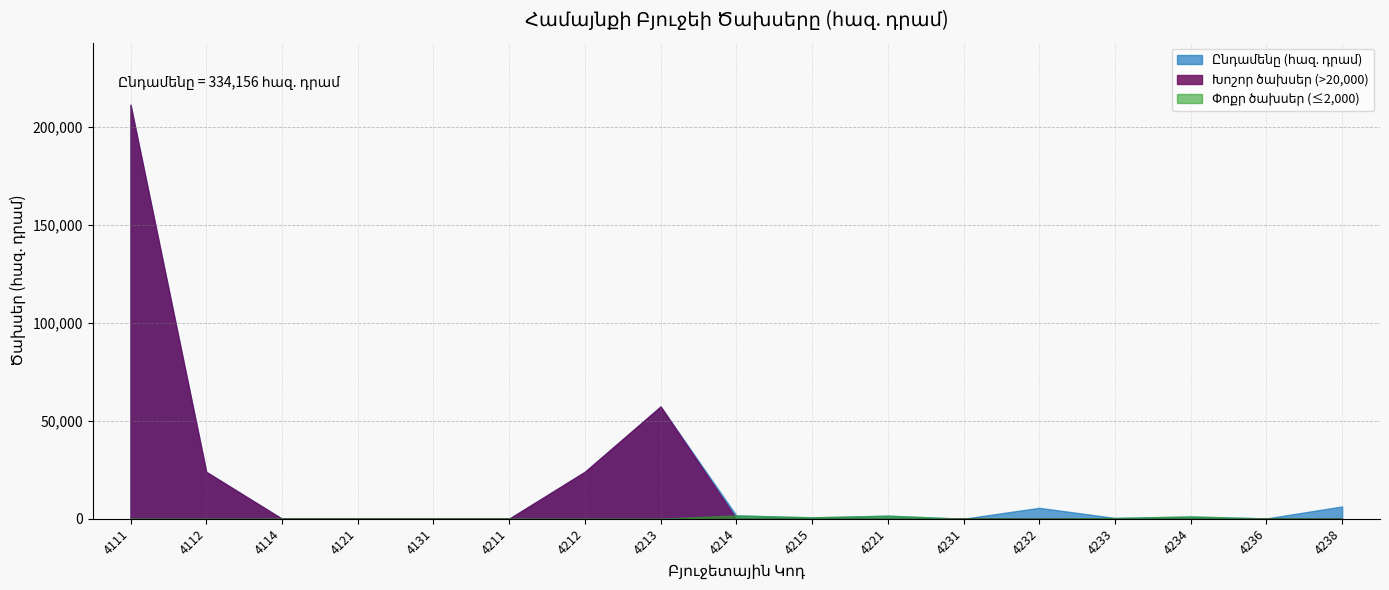

Where does the data first go above 1150?

4111